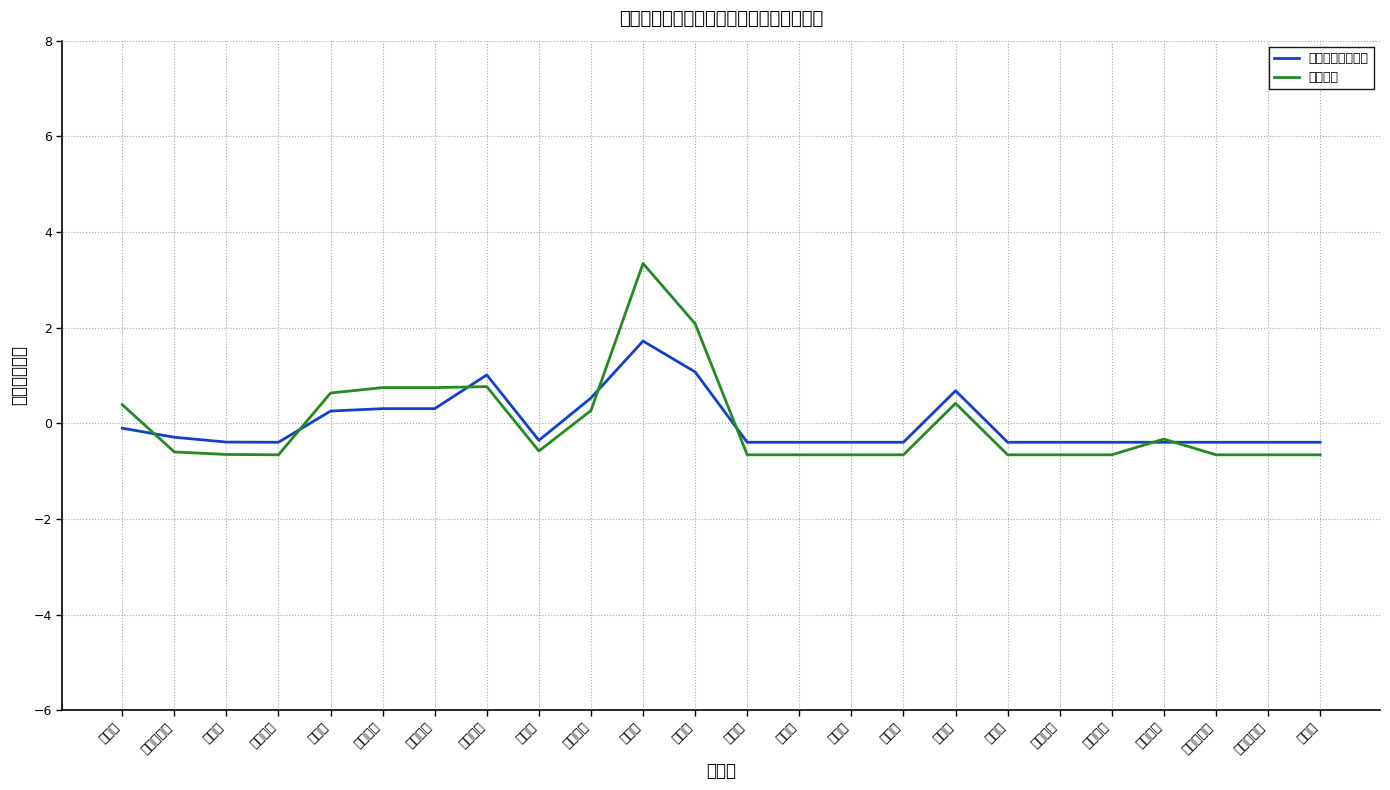

Is it true that 実繰入金 equals 0.3 at 二本松市?

False